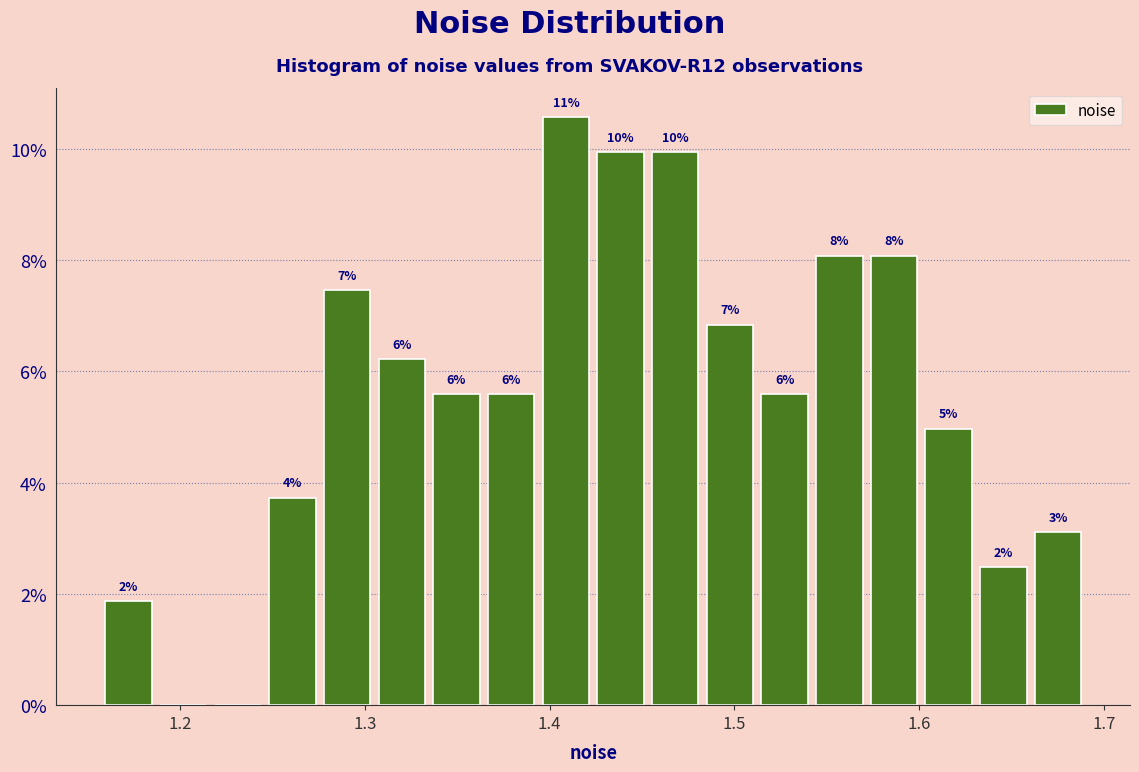

Read against the x-axis, roughly where is the centre of the tallest bar?

1.41